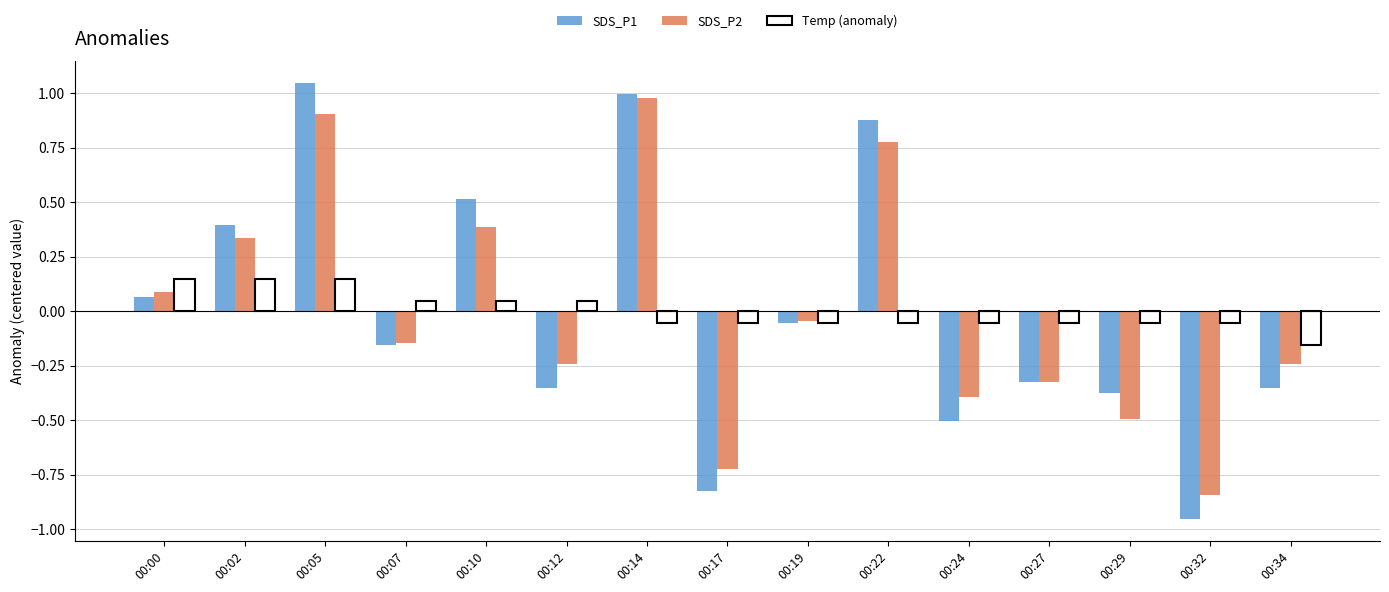

Which category has the lowest value across all series?

00:32